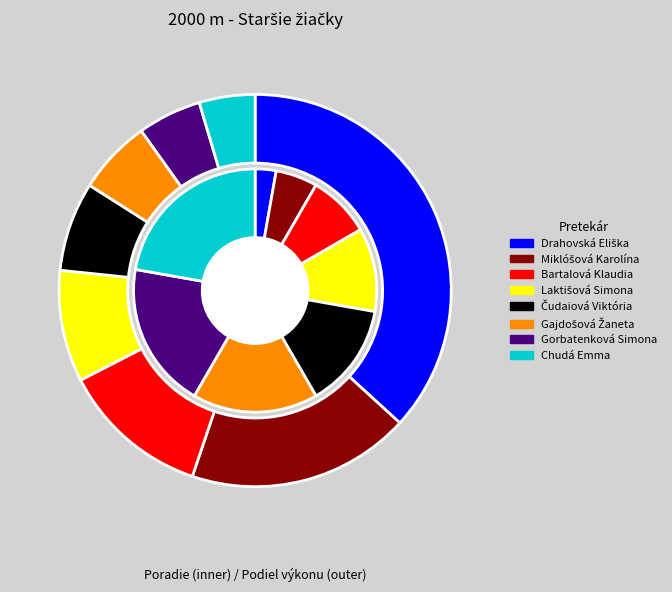

How many slices are in this pie chart?

8